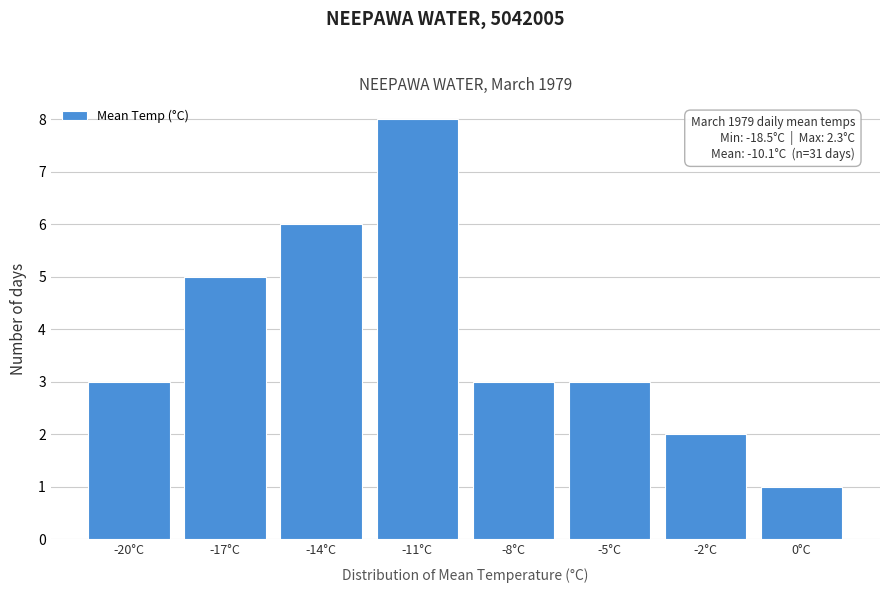

Reading left to right, what are all the values shown in this chart?

3	5	6	8	3	3	2	1